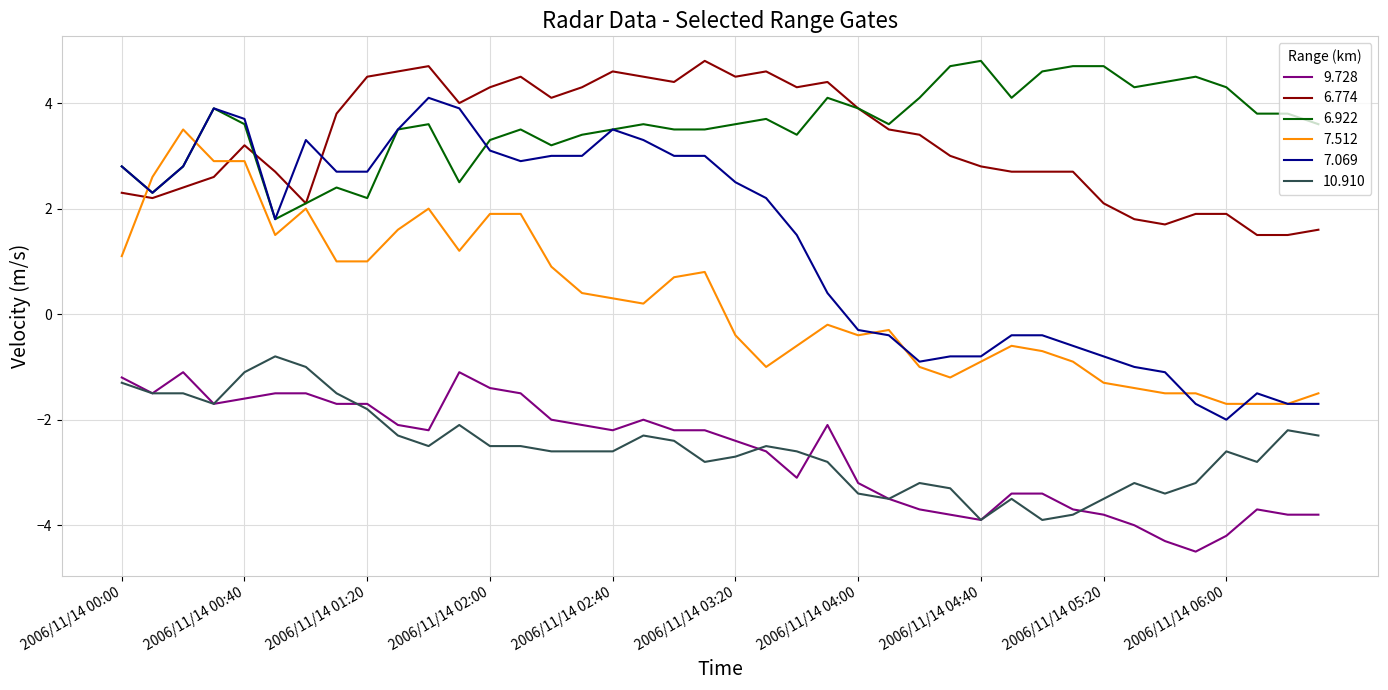

True or false: 7.069 and 10.910 cross at least once.

False